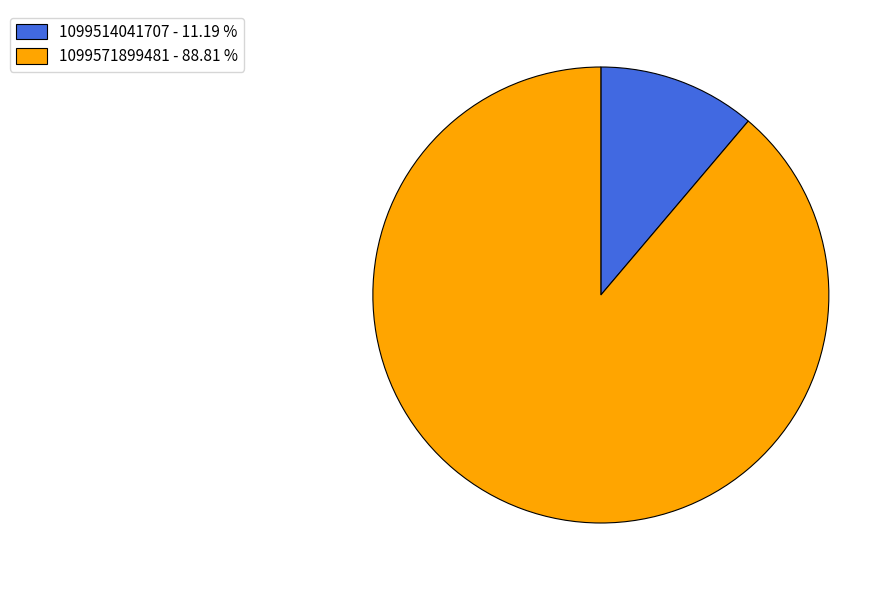

Do 1099571899481 - 88.81 % and 1099514041707 - 11.19 % together represent more than half of the pie?

Yes